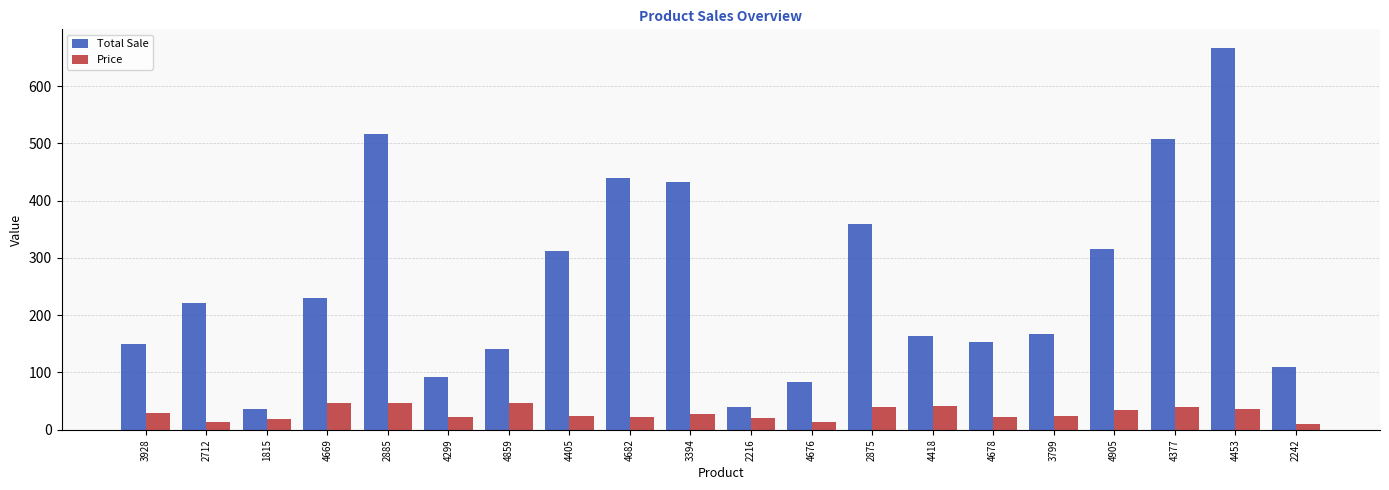

True or false: Total Sale has a value of 666 at 4453.

True